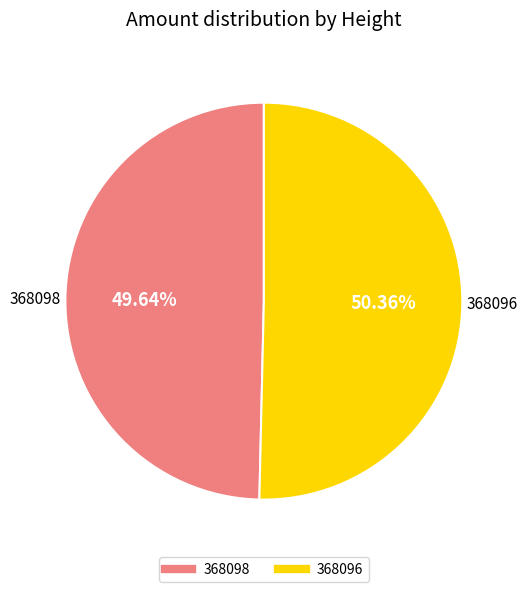

What is the smallest slice in the pie chart?

368098